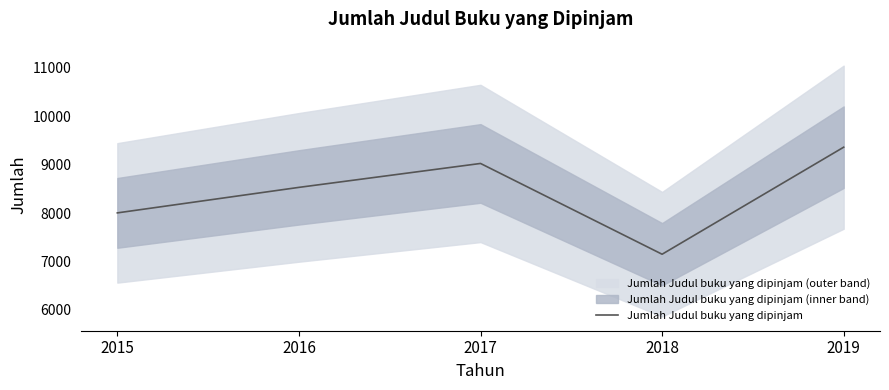

What is the value of the 1st point from the left?

8003